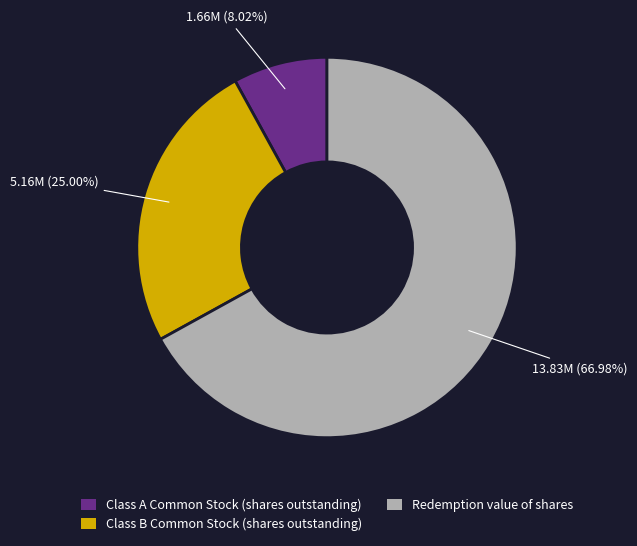

Which slice is the largest?

Redemption value of shares